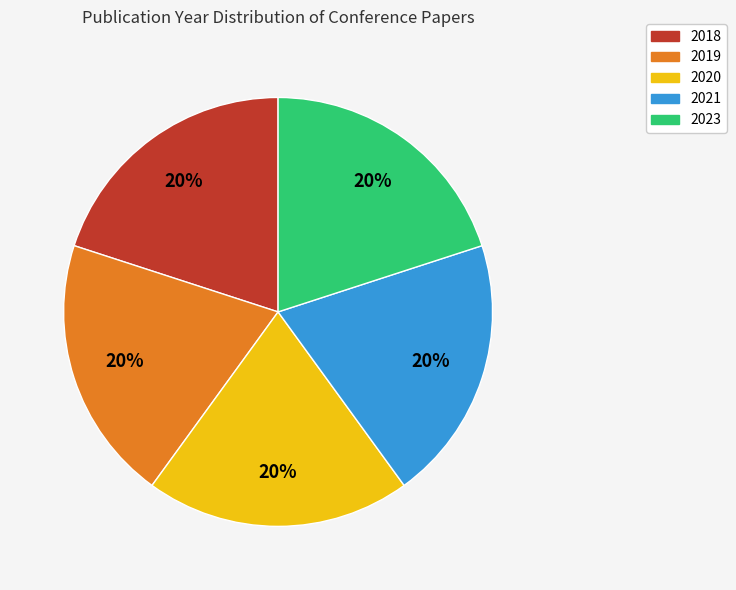

Approximately how many times larger is the value at 2018 compared to 2019?

1.0